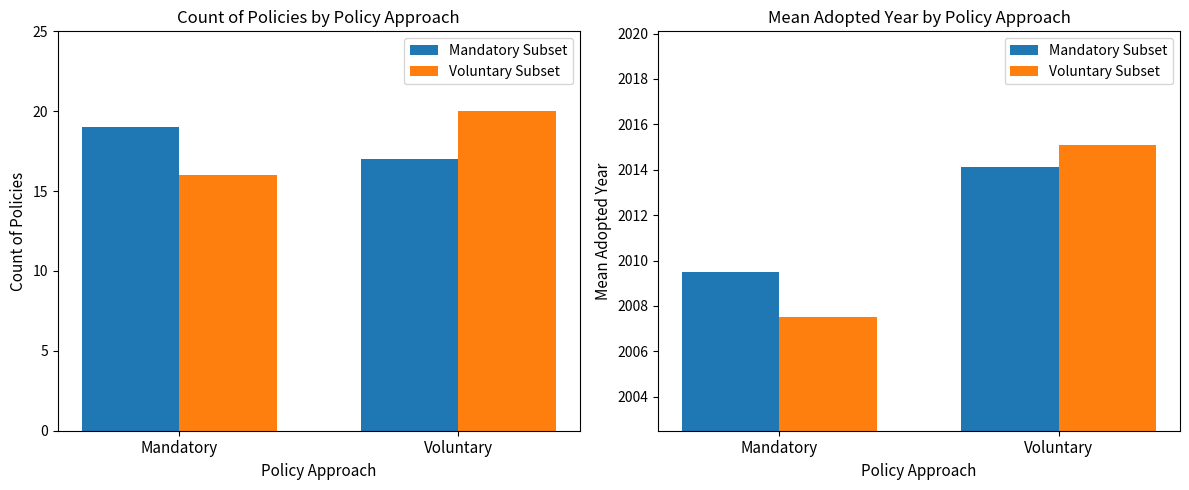

What is the greatest value displayed?

2015.1